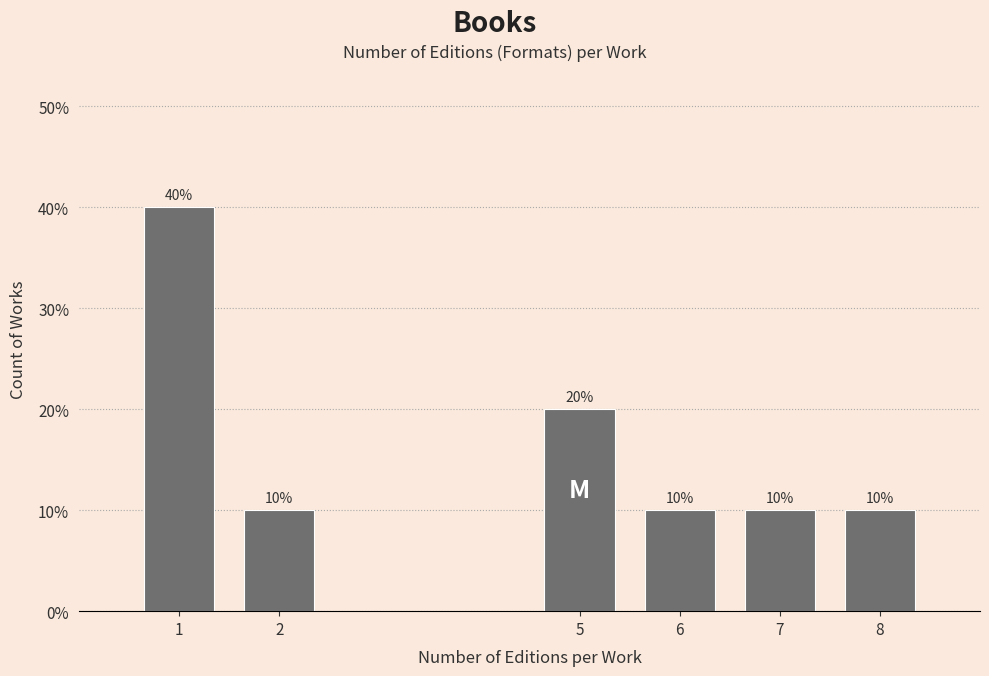

Reading right to left, extract all data points from this chart.

8=10	7=10	6=10	5=20	2=10	1=40